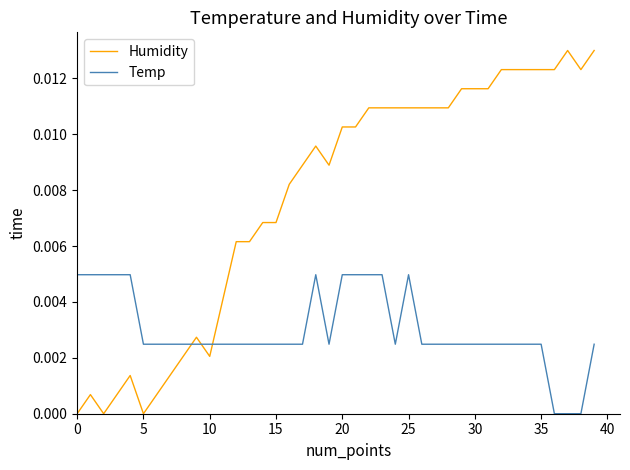

After their last crossing, which series has the higher values: Humidity or Temp?

Humidity